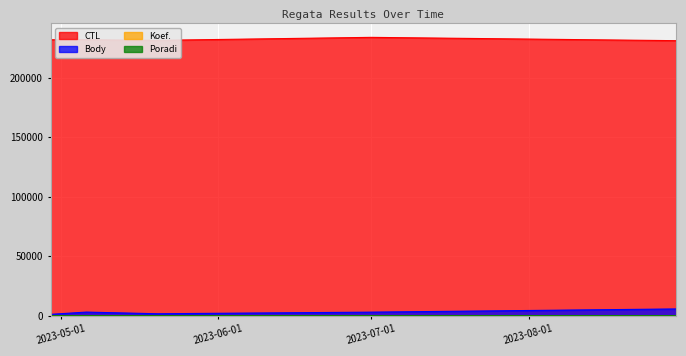

Which category has the highest value in the CTL series?

2023-07-01